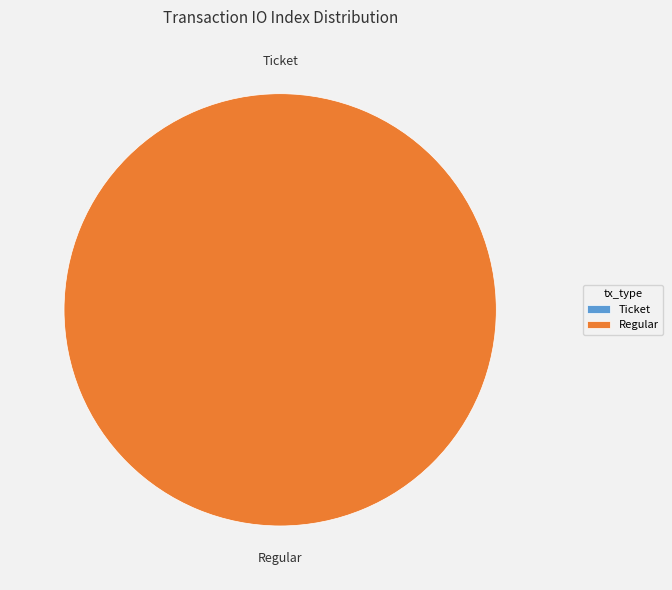

Is there any slice that represents more than half of the pie?

Yes